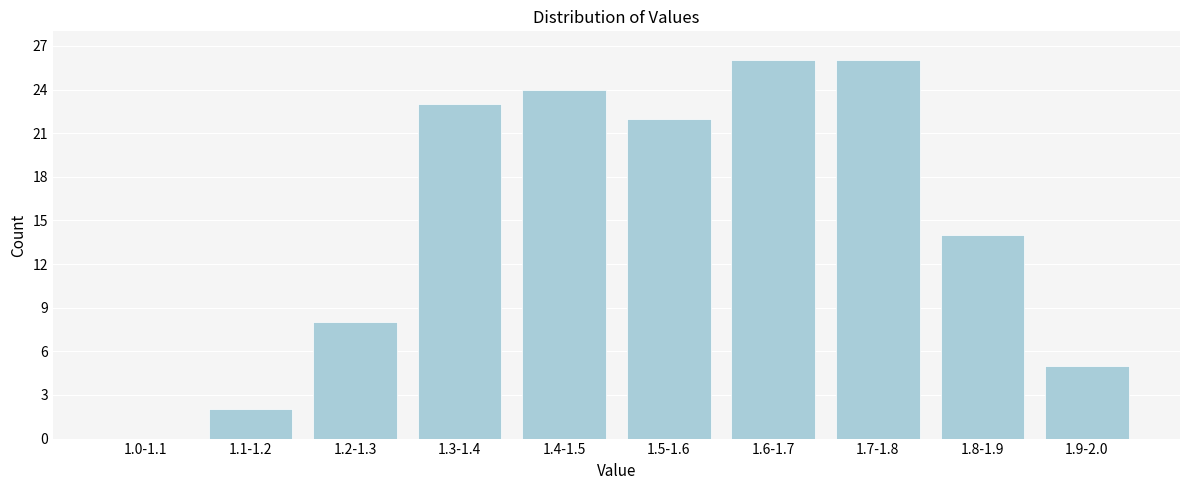

Reading left to right, list all the values displayed in this chart.

1.0-1.1=0	1.1-1.2=2	1.2-1.3=8	1.3-1.4=23	1.4-1.5=24	1.5-1.6=22	1.6-1.7=26	1.7-1.8=26	1.8-1.9=14	1.9-2.0=5